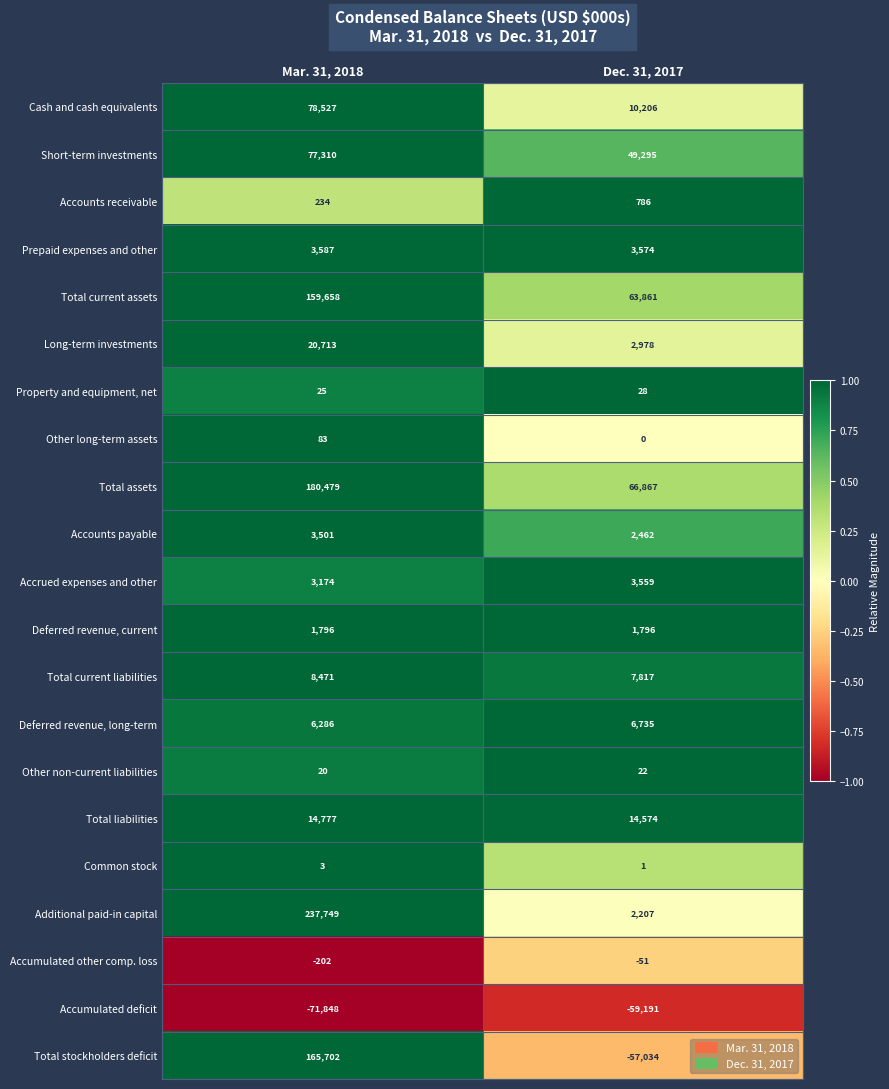

What is the total value across all series at Dec. 31, 2017?

120492